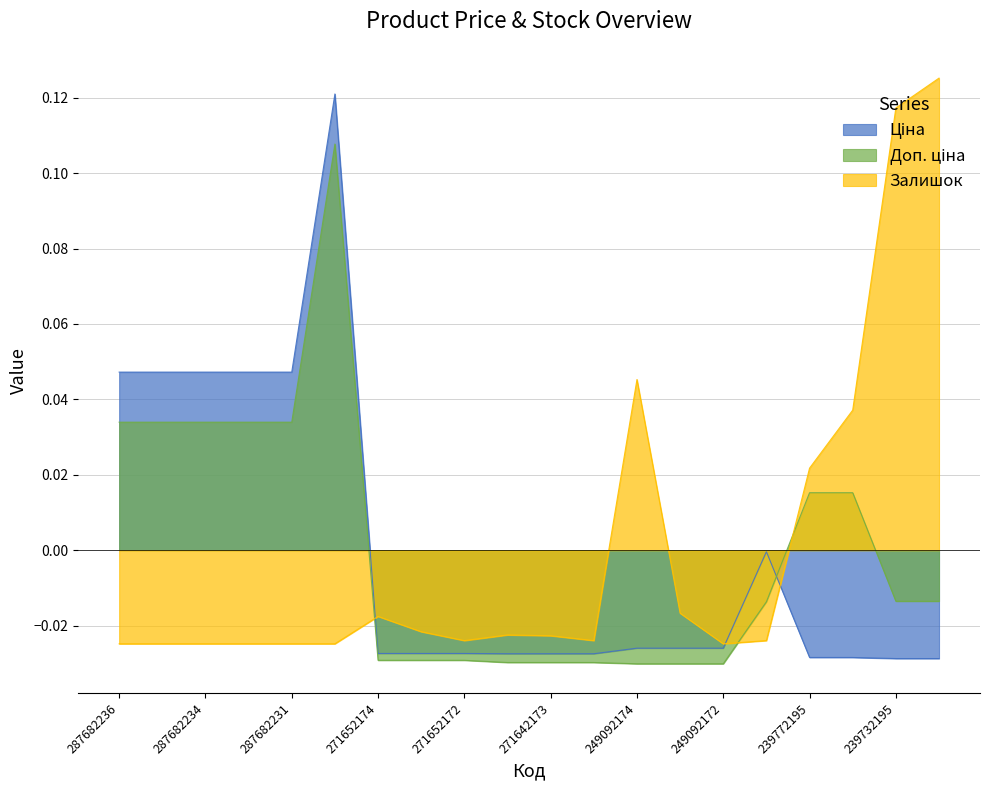

Which series ends up on top after the final intersection of Ціна and Залишок?

Залишок